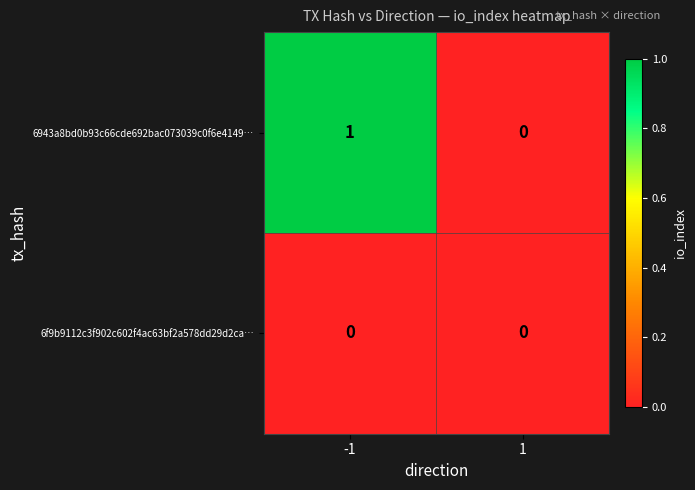

What is the maximum value shown in the chart?

1